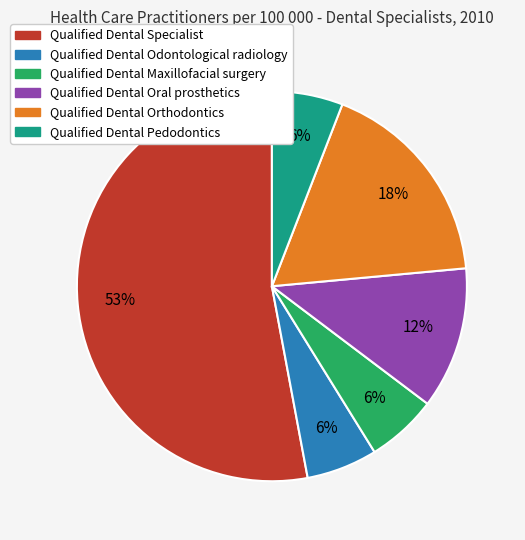

To the nearest percent, what is the difference between the largest and smallest slice percentages?

47%